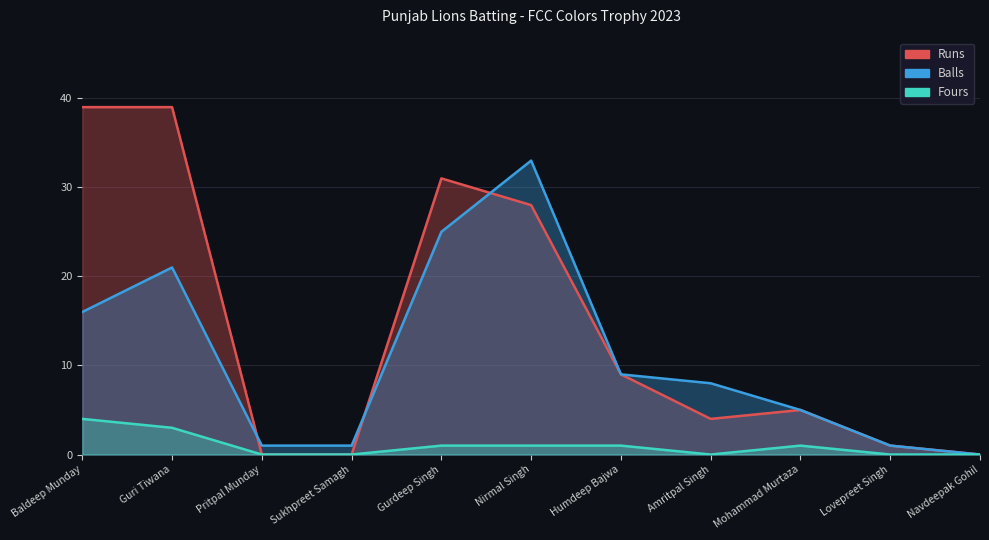

True or false: Fours and Balls intersect in this chart.

False